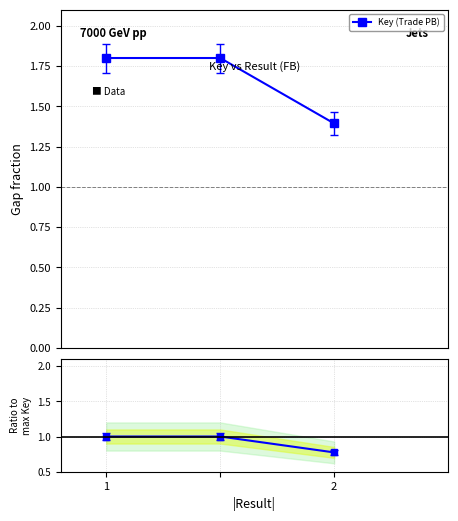

At which category is the sum across all series the highest?

1